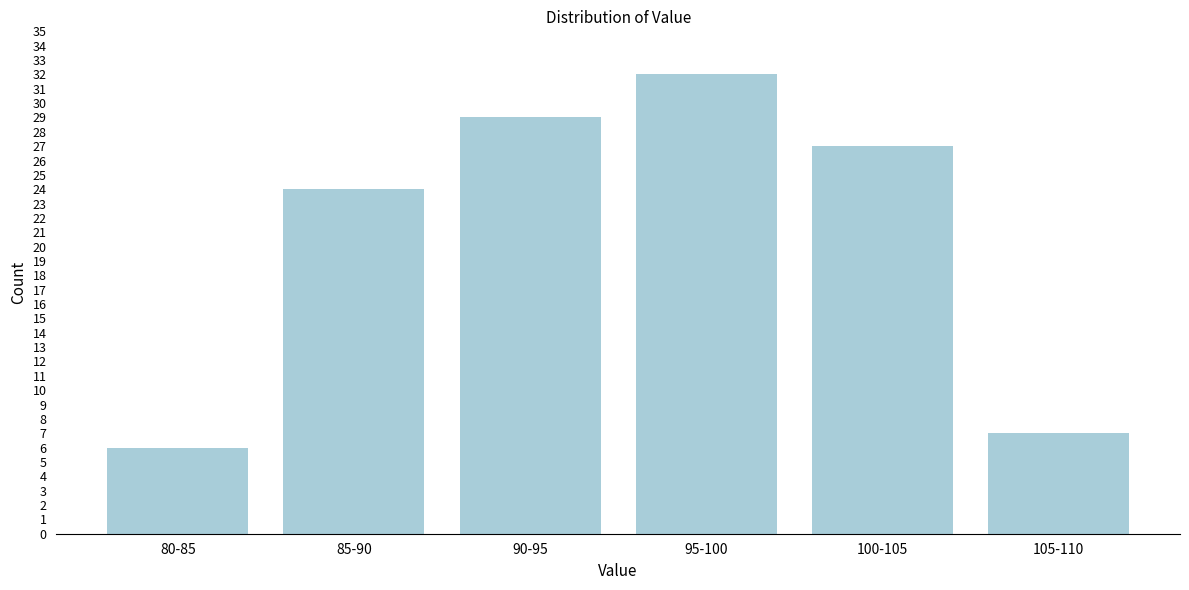

Reading right to left, extract all data points from this chart.

105-110=7	100-105=27	95-100=32	90-95=29	85-90=24	80-85=6